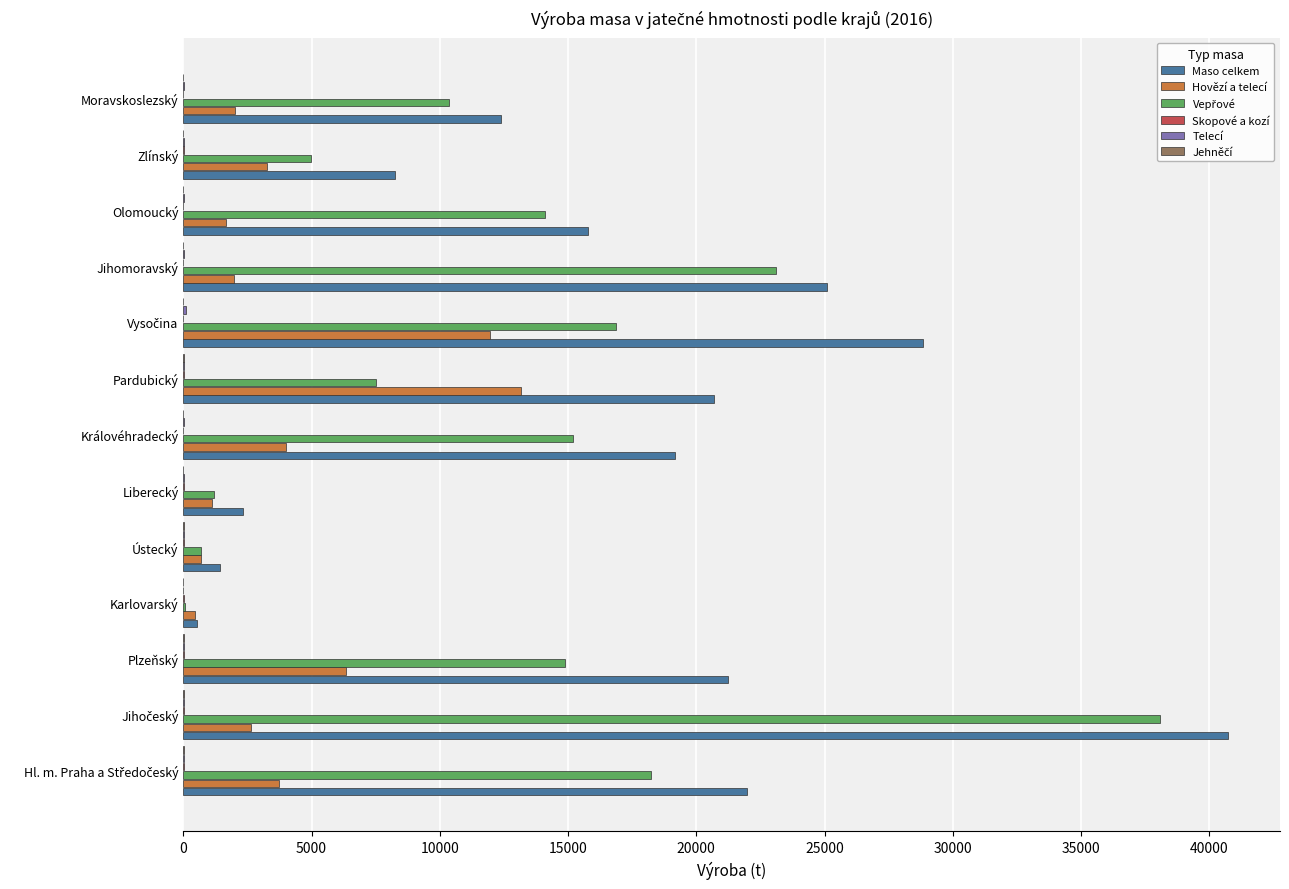

Which series has the largest total across all categories?

Maso celkem